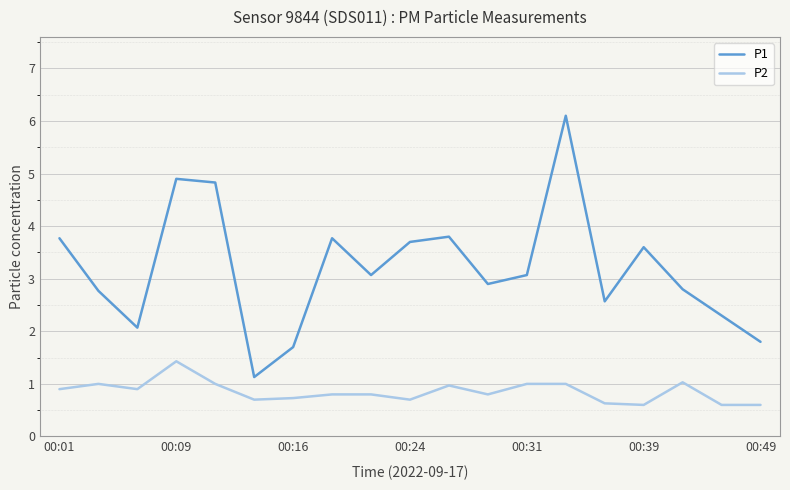

How many lines are shown in the chart?

2